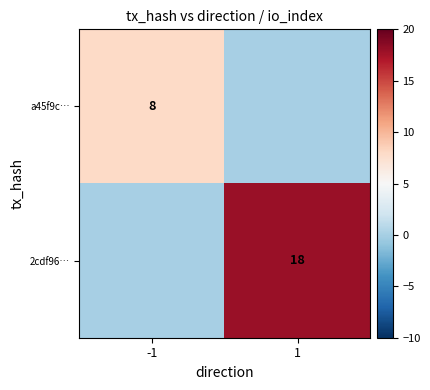

The 2cdf96… series shows 24 at 1. True or false?

False